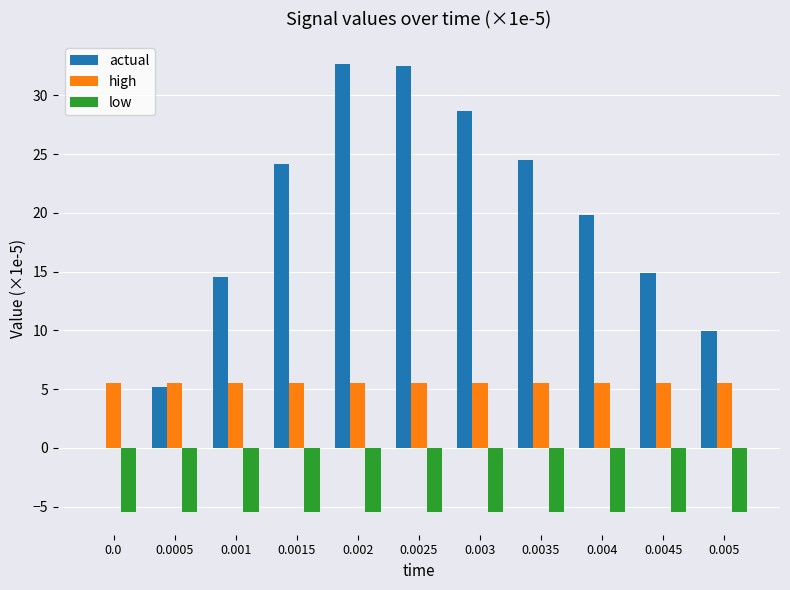

Does the chart contain stacked bars?

No